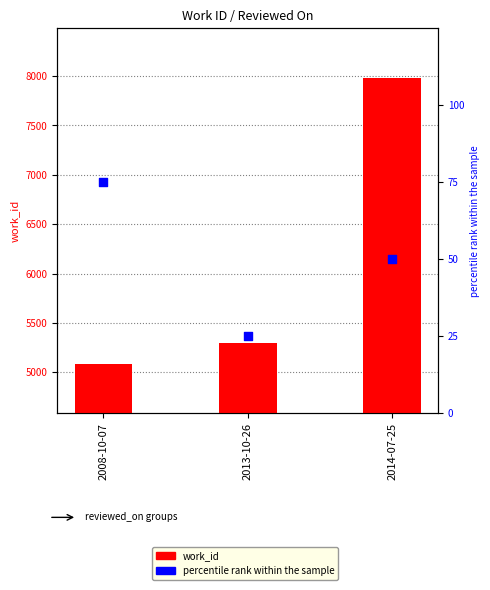

What are all the series names shown in the legend?

work_id, percentile rank within the sample